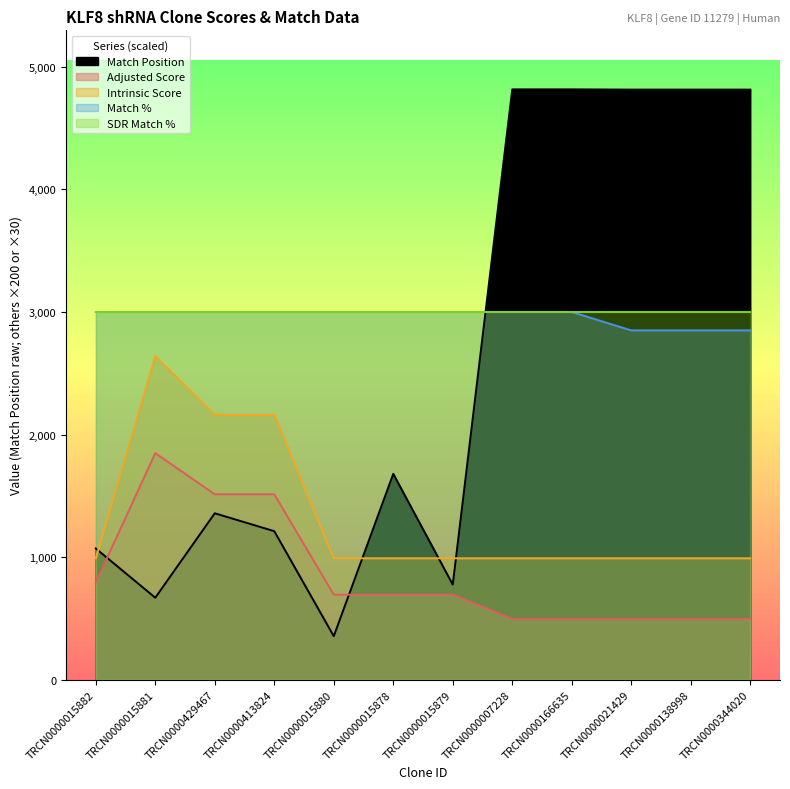

True or false: Match % and Adjusted Score intersect in this chart.

False